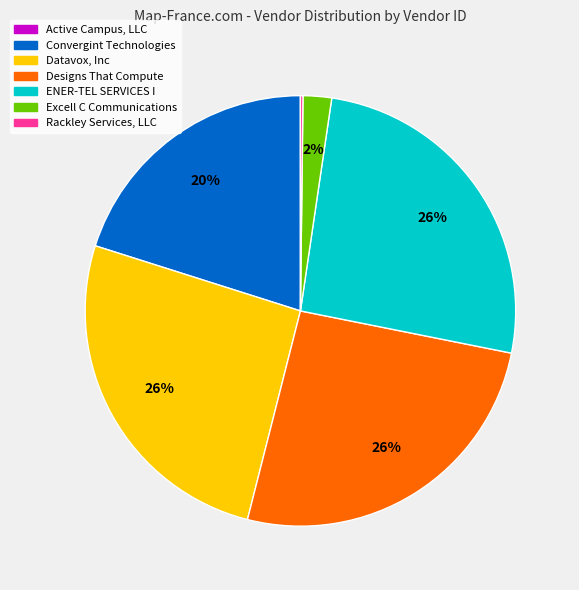

Is there any slice that represents more than half of the pie?

No